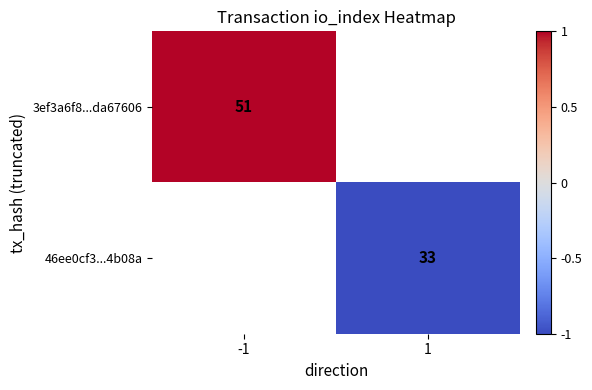

Is it true that 46ee0cf3...4b08a equals 33 at 1?

True